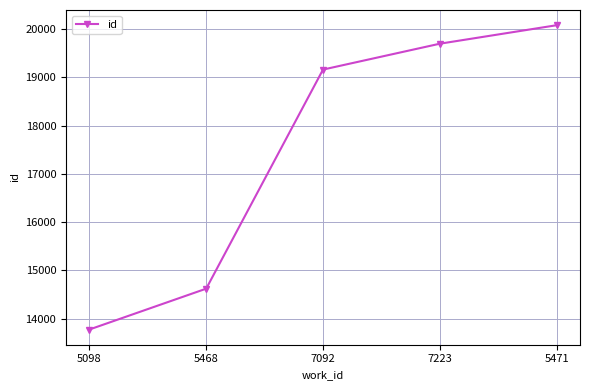

What is the difference between the maximum and minimum values?

6303